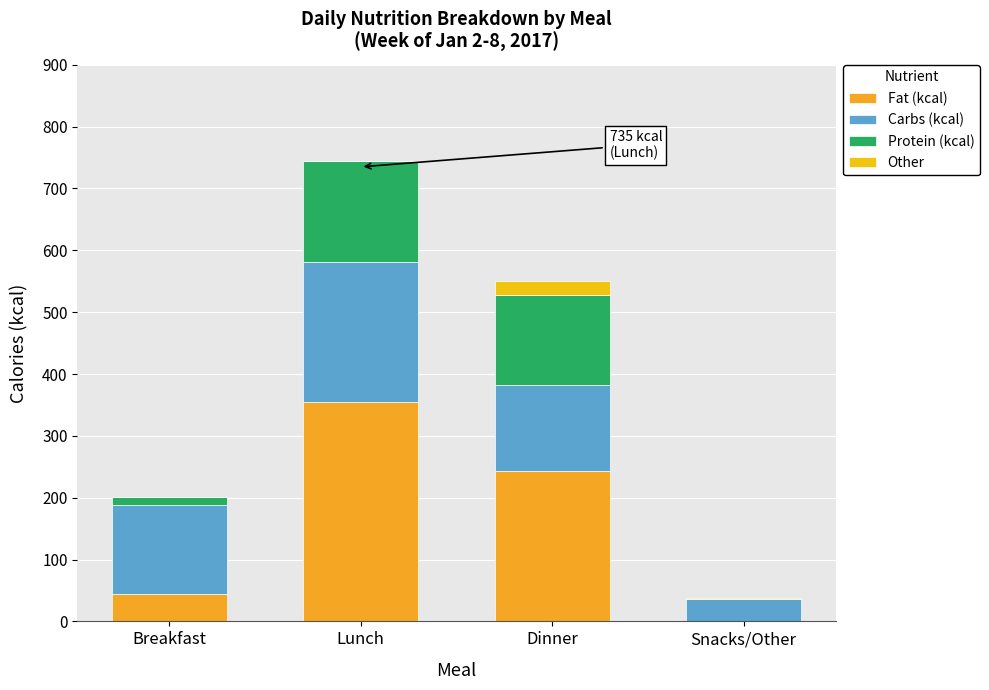

At which category is the sum across all series the highest?

Lunch